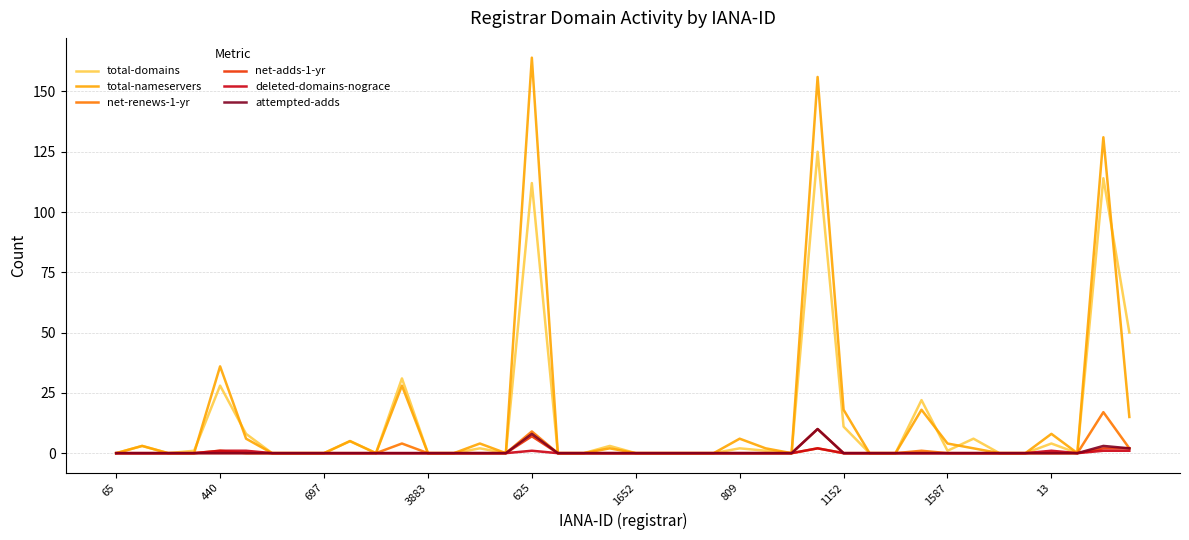

At how many categories does at least one series exceed 143?

2